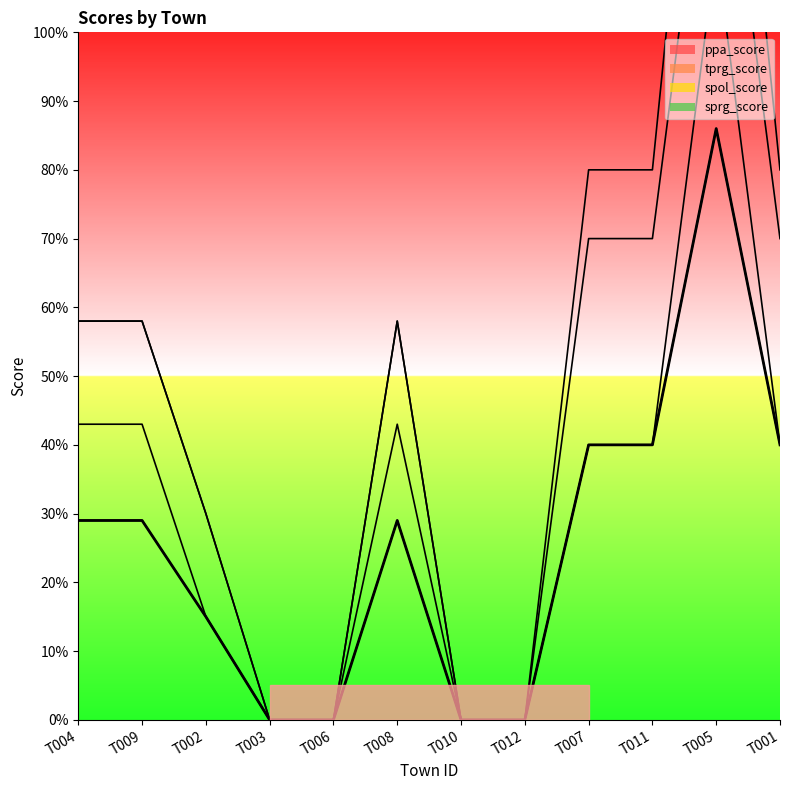

At which label is the value closest to 43?

T007